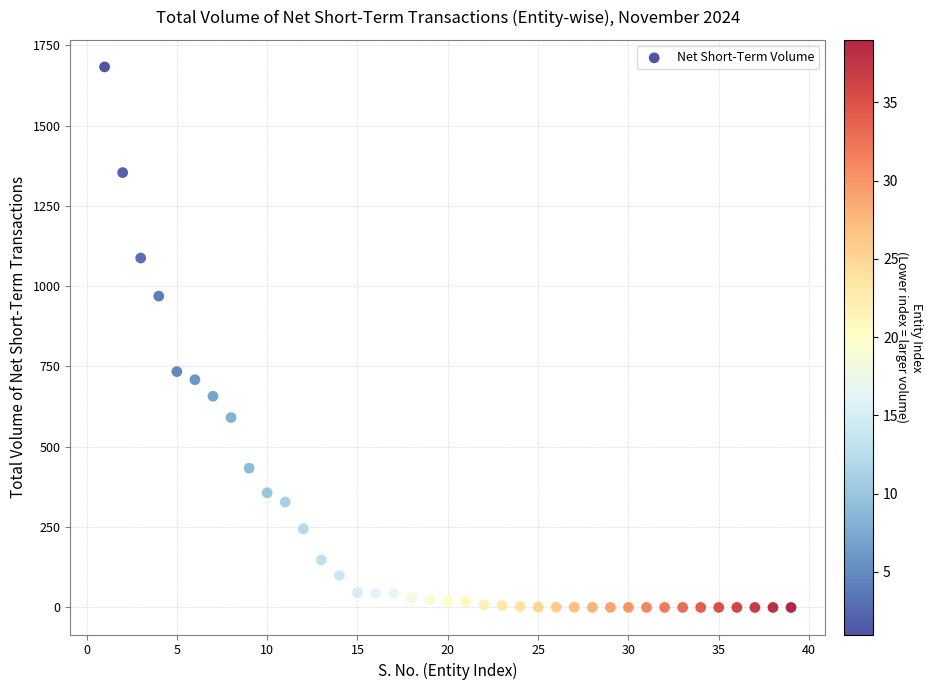

What is the range of Y values (max minus min)?

1682.8